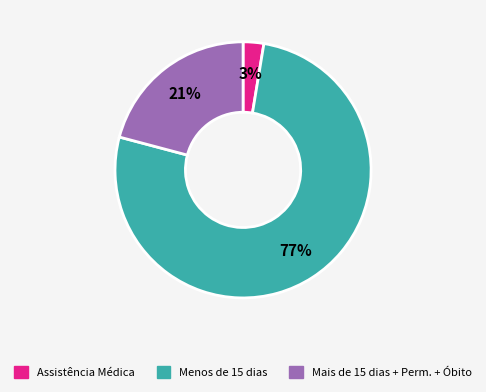

How many slices are in this pie chart?

3